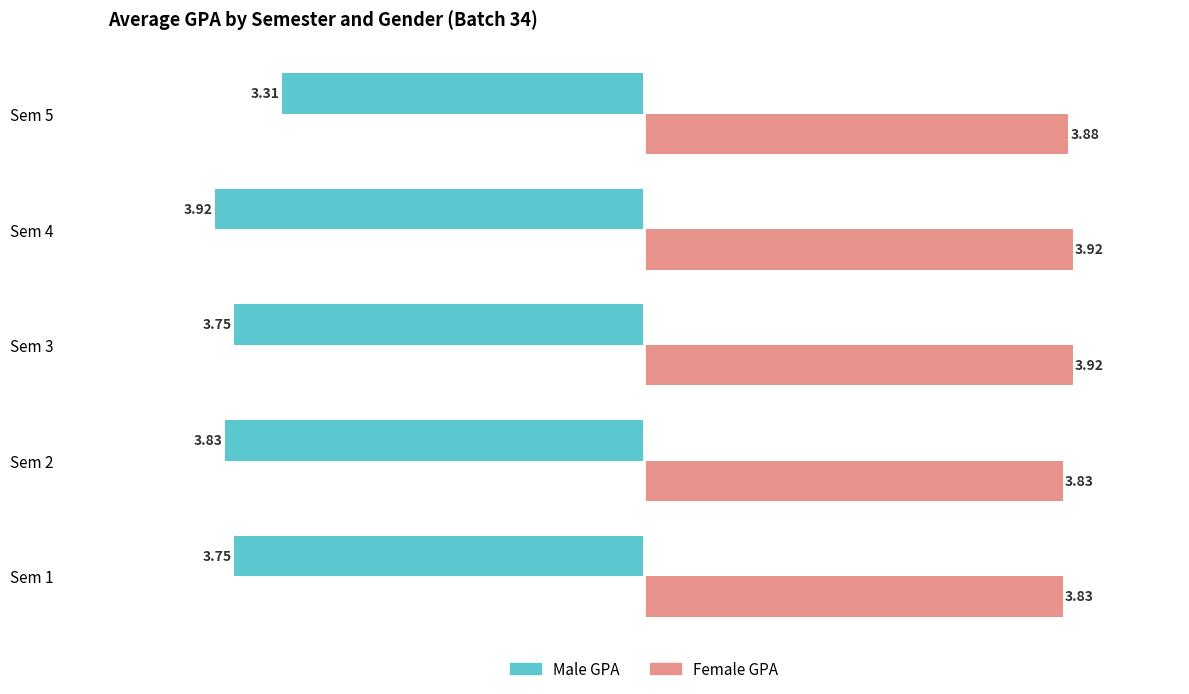

Rank the series by their maximum value, from lowest to highest.

Male GPA, Female GPA